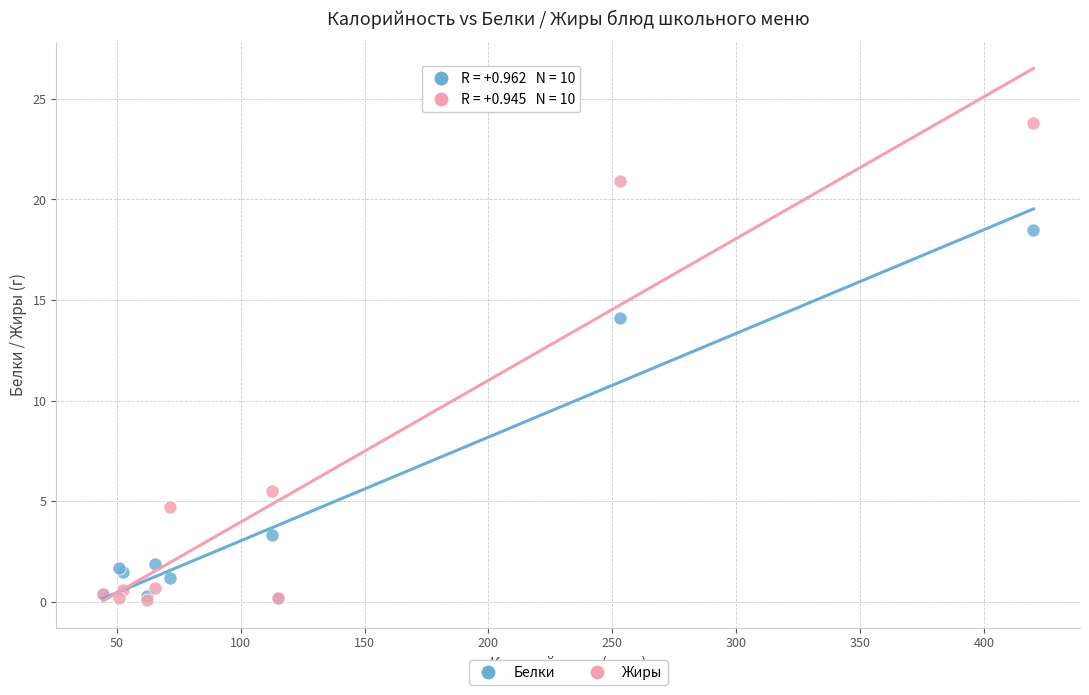

In the Белки series, what Y value is closest to 9?

14.1